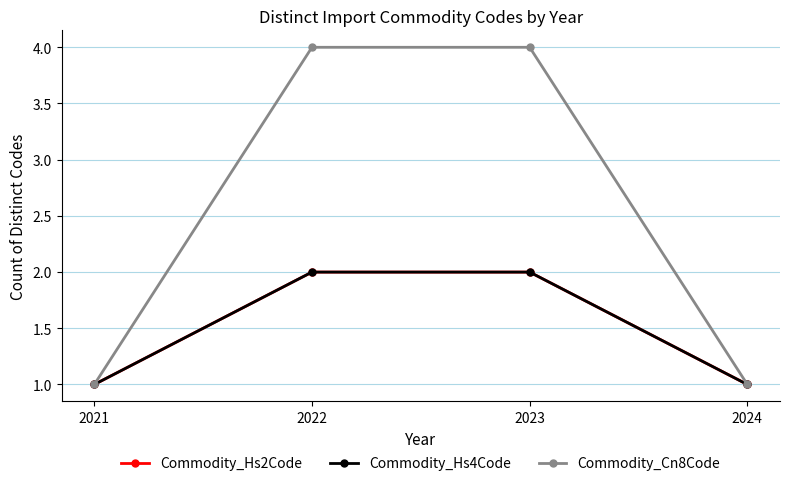

Is this an area chart (filled region under the line)?

No